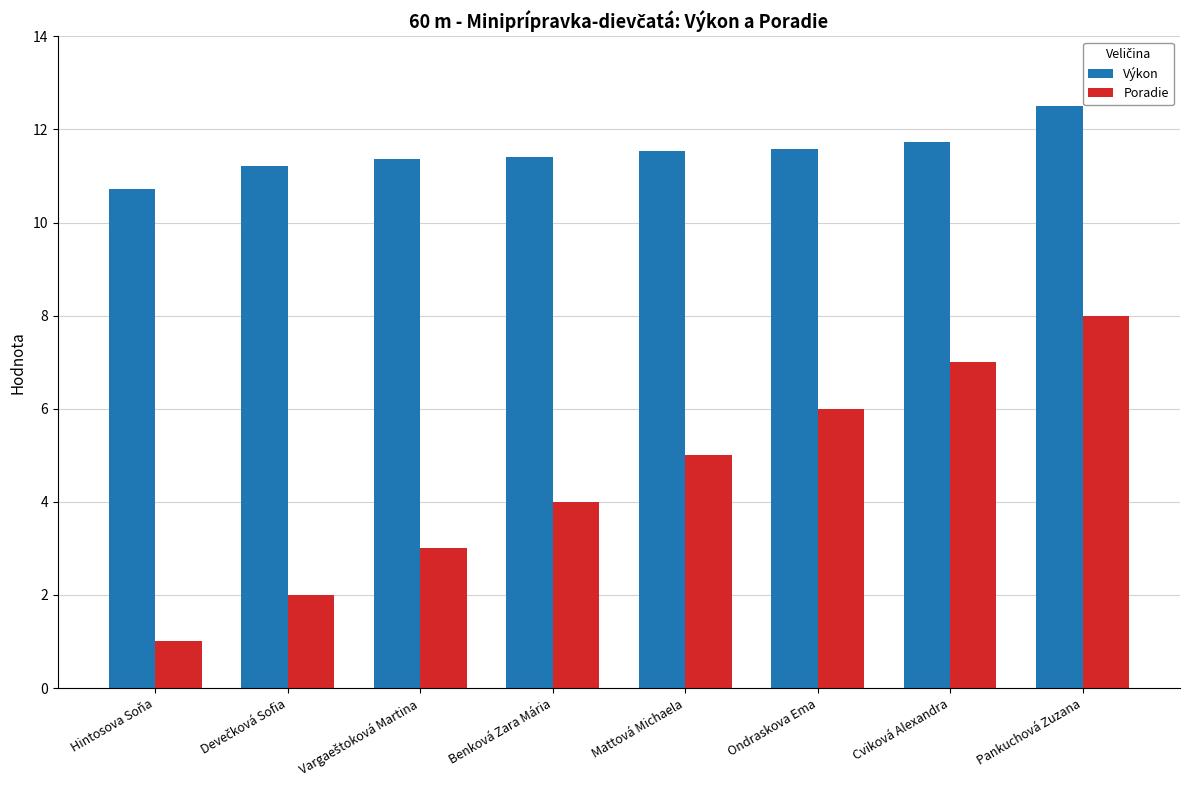

List the series in order of their peak value, lowest first.

Poradie, Výkon